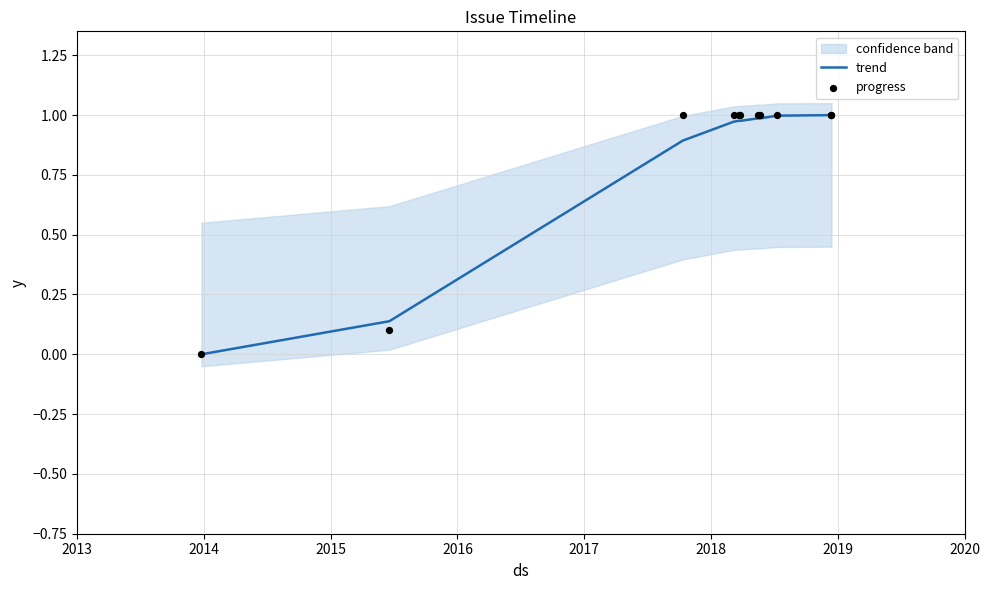

Which series has the largest Y range (max minus min)?

trend